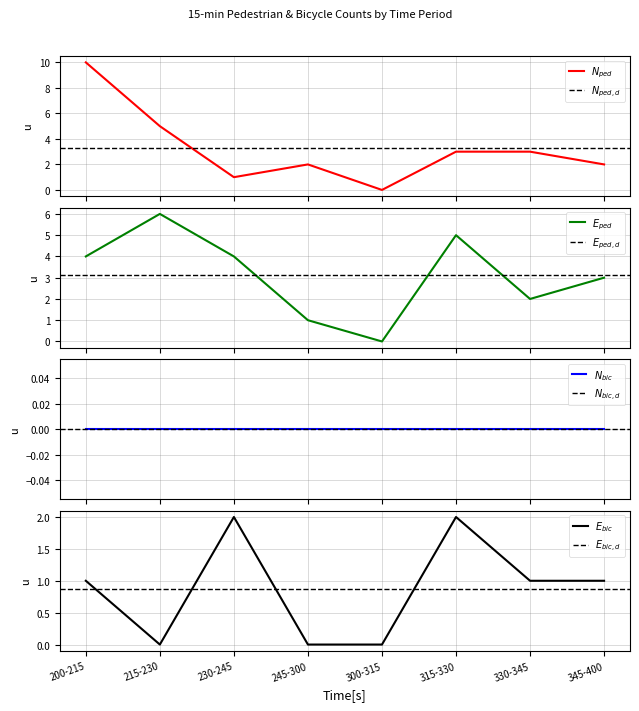

True or false: East Leg PEDS has more than 2 points higher than both neighbors.

False